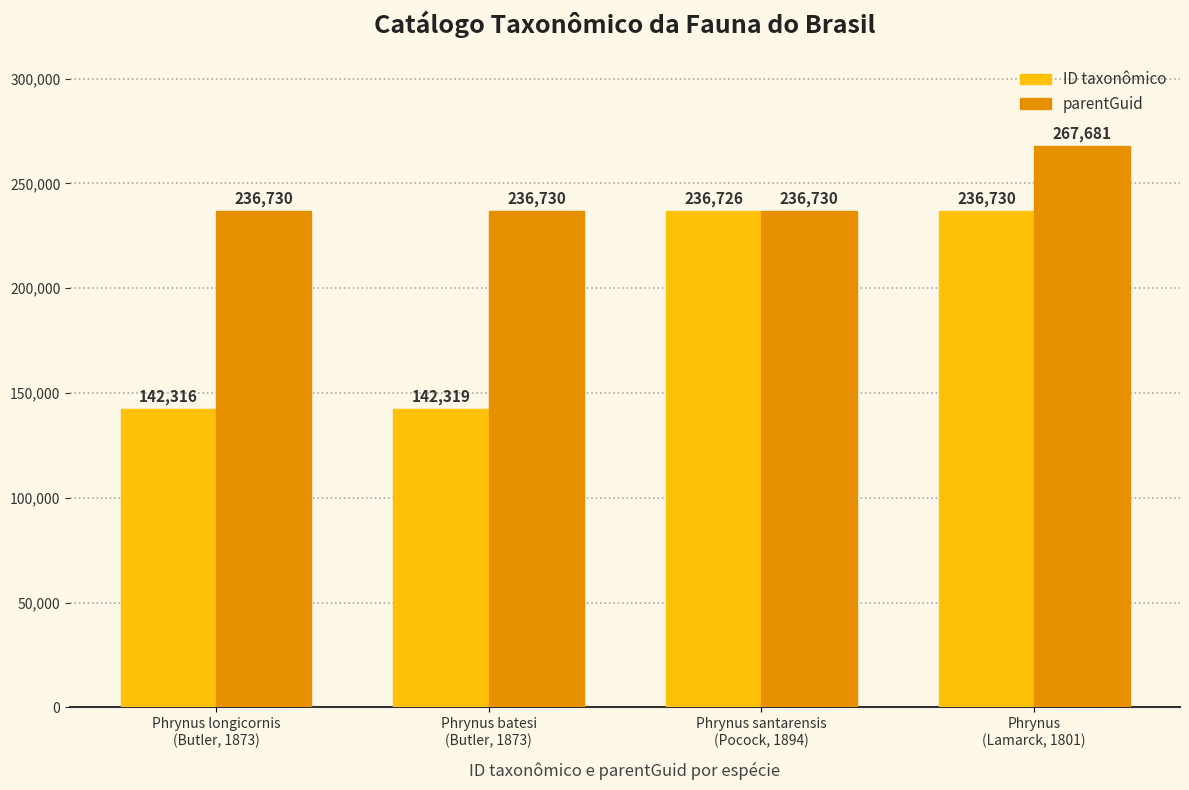

What is the sum of all ID taxonômico values?

758091